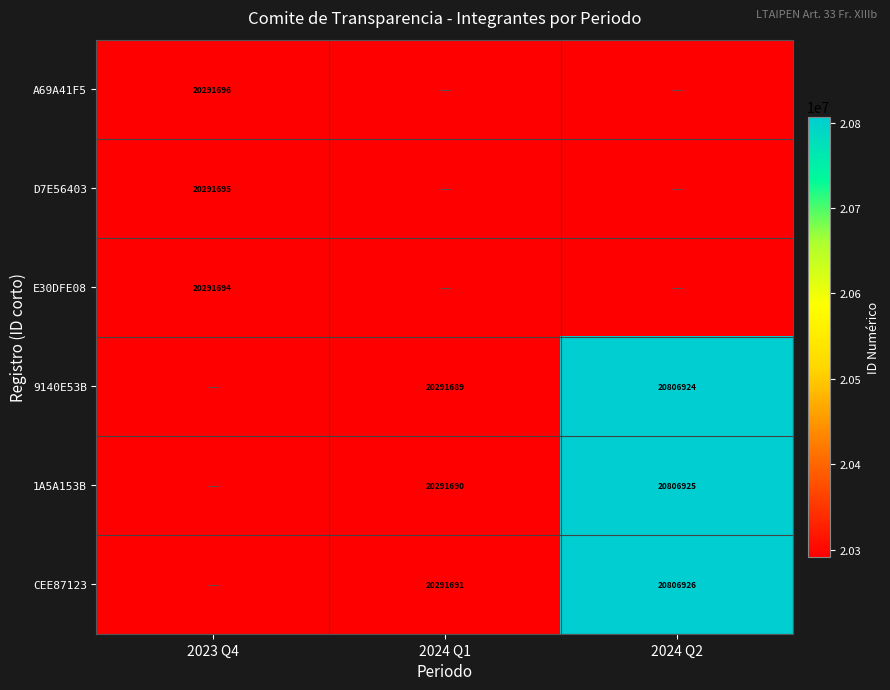

How many series are shown in this chart?

6